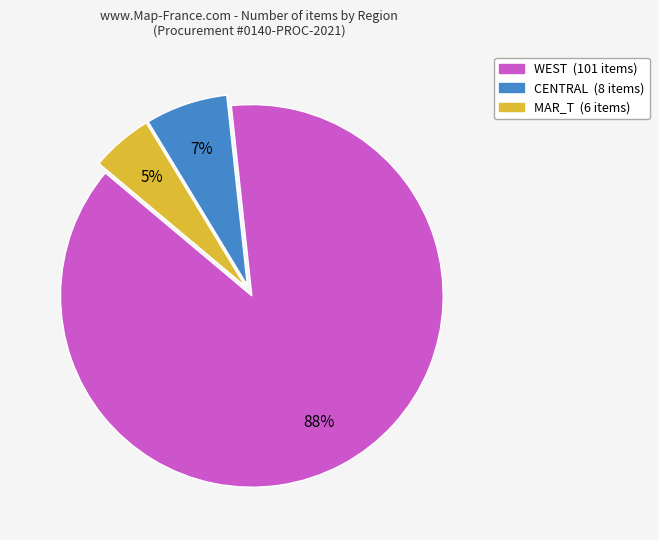

Does any single category account for the majority?

Yes